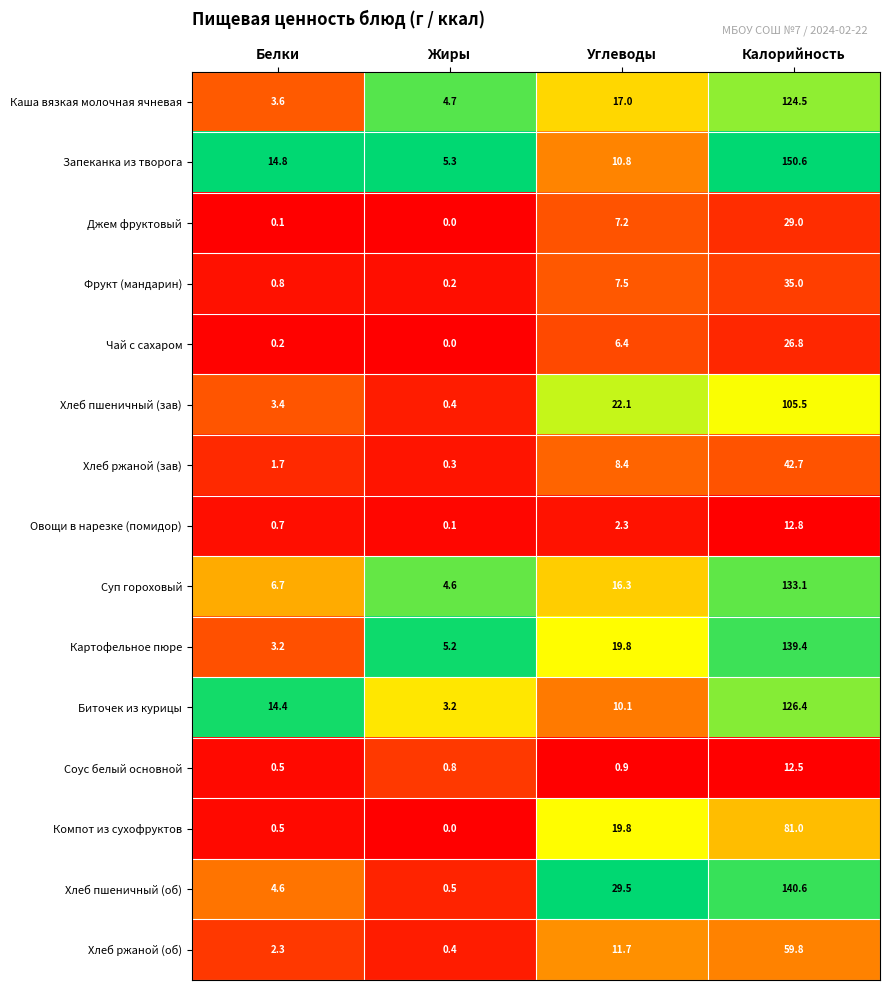

What value does the Хлеб пшеничный (зав) series have at Жиры?

0.4